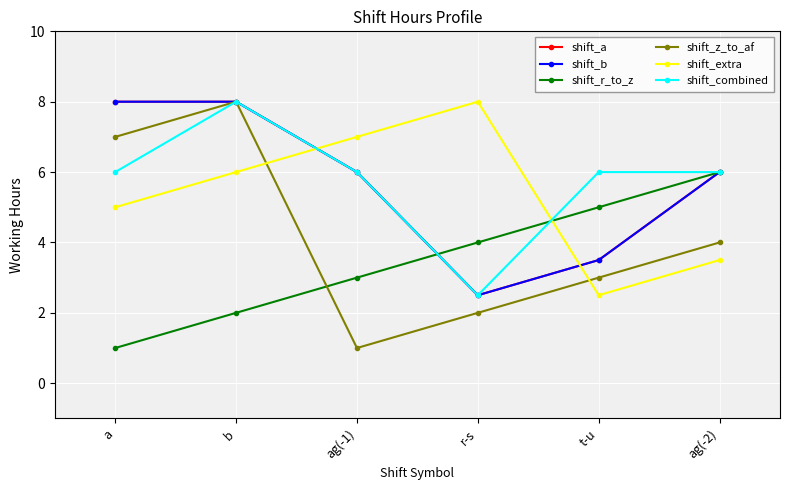

Is it true that shift_r_to_z equals 3.0 at ag(-1)?

True